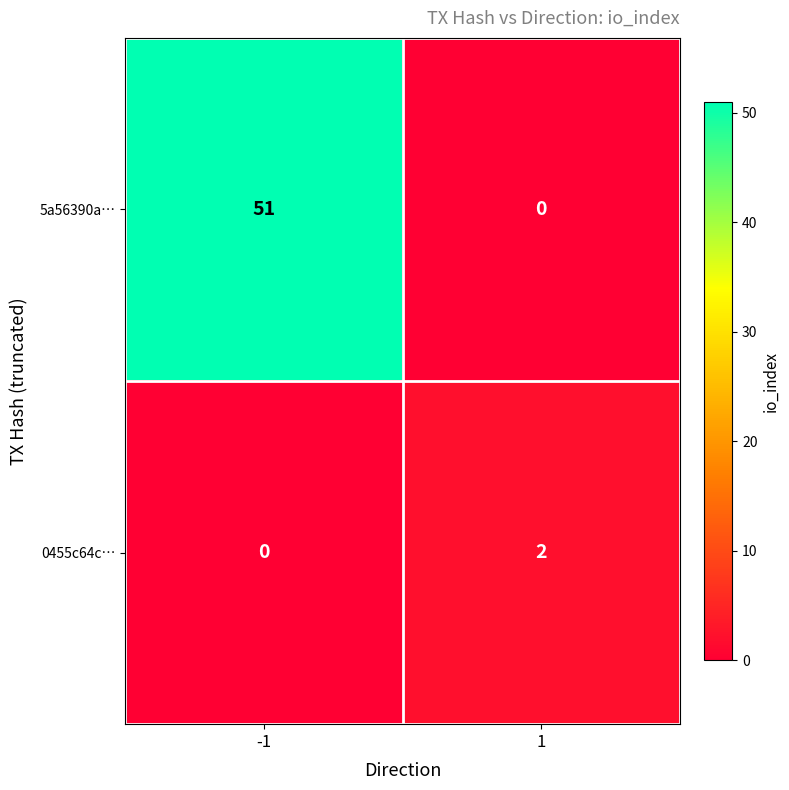

Reading left to right, list all the values displayed in this chart.

5a56390a…: -1=51	1=0
0455c64c…: -1=0	1=2